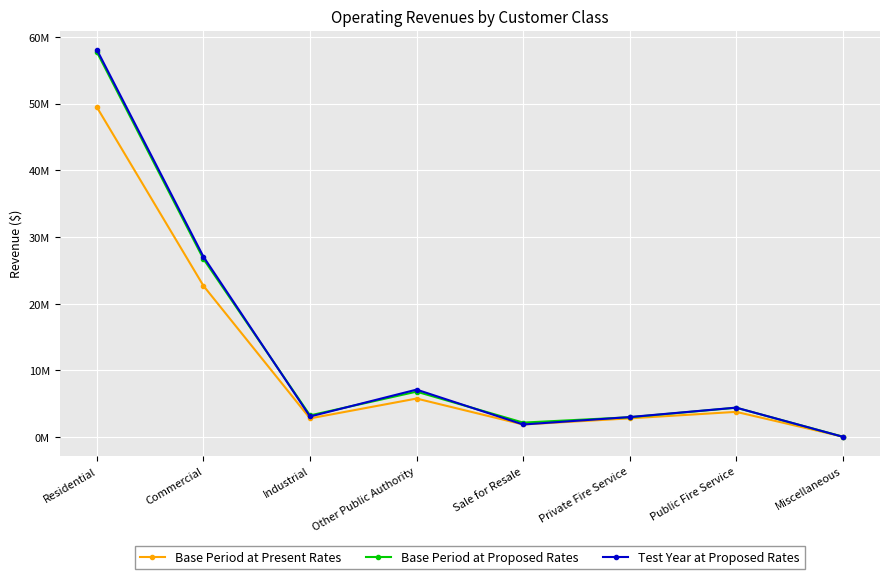

Is this an area chart (filled region under the line)?

No